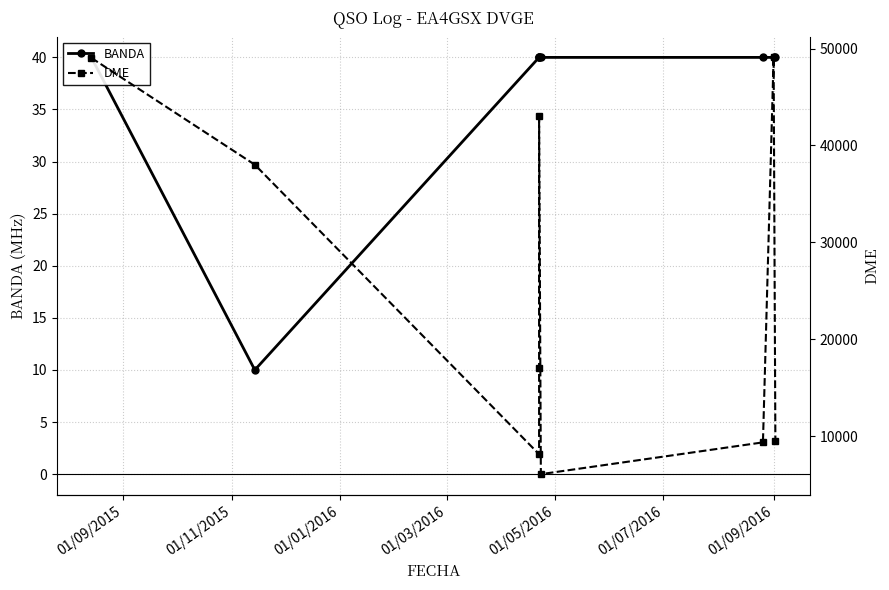

Does the chart have visible grid lines?

Yes